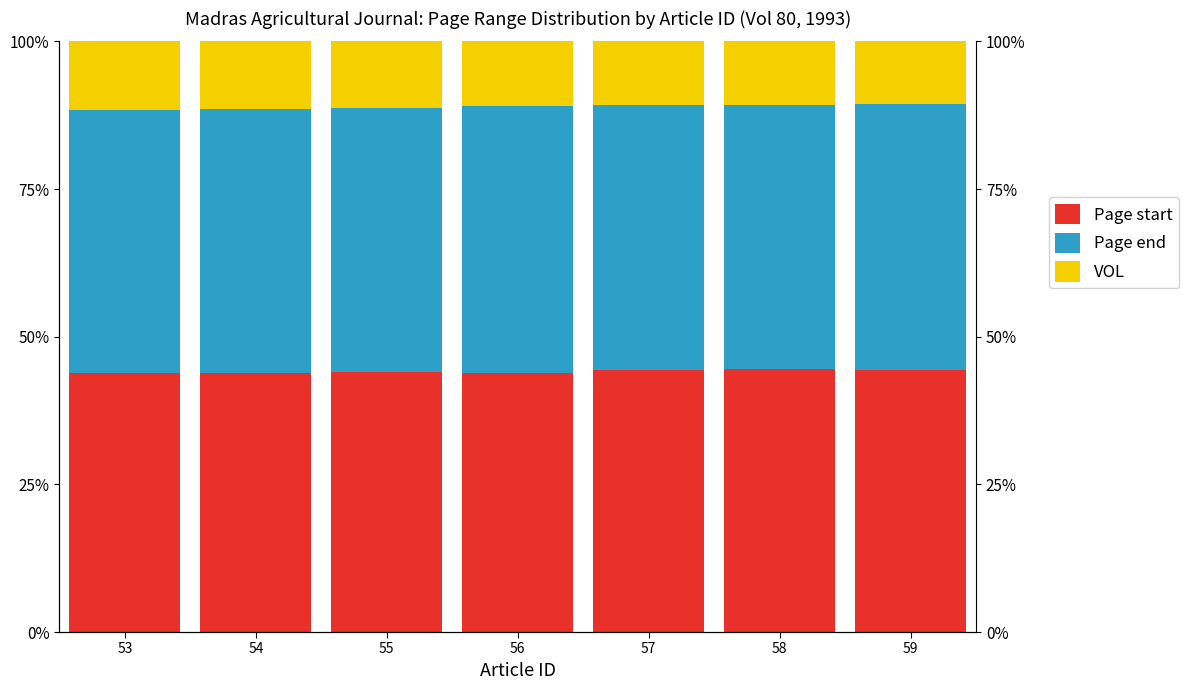

Which series has the largest range (max minus min)?

VOL